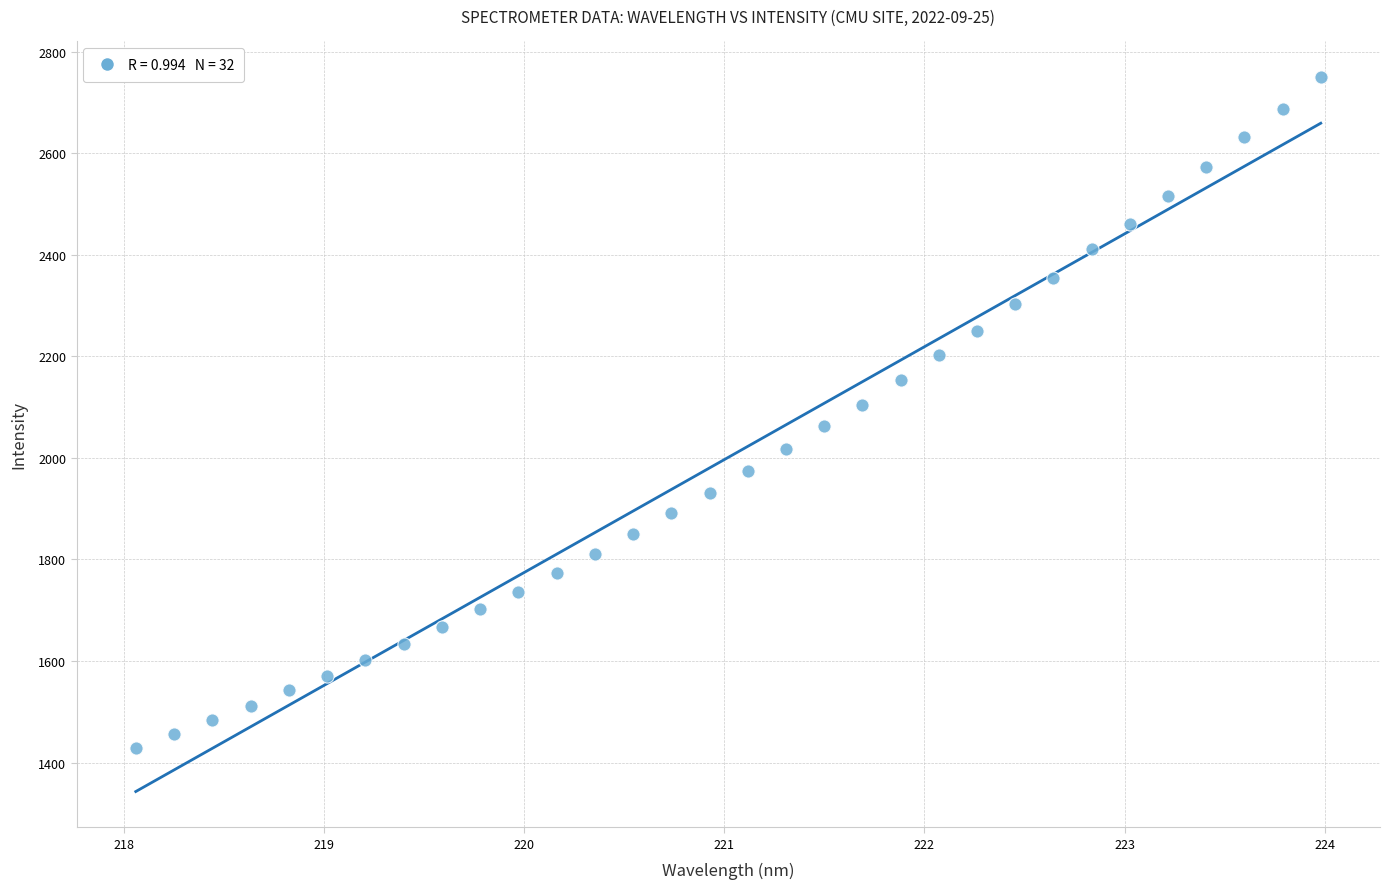

What is the range of Y values (max minus min)?

1320.4